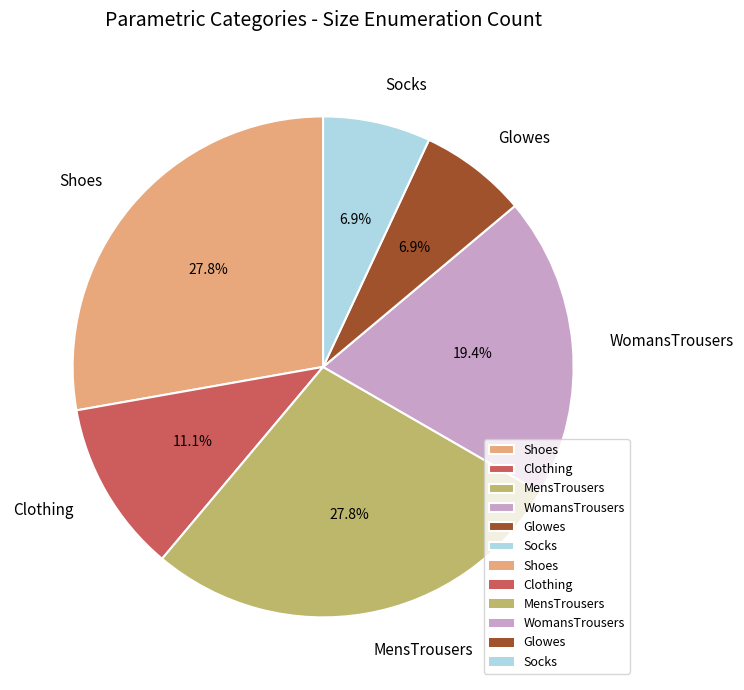

Combined, do MensTrousers and WomansTrousers account for over 50%?

No